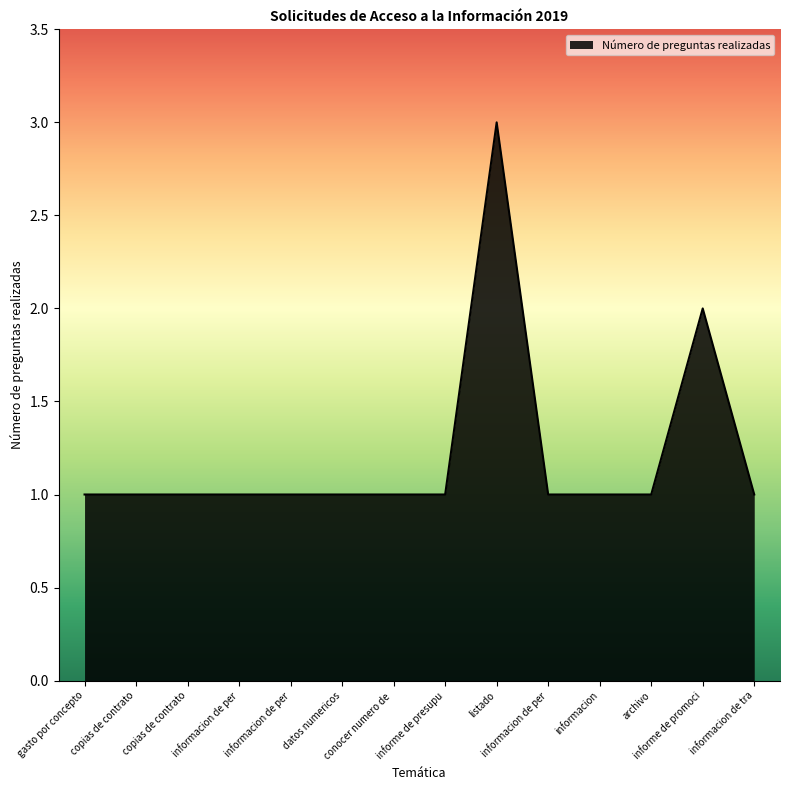

How many distinct data groups are displayed?

1